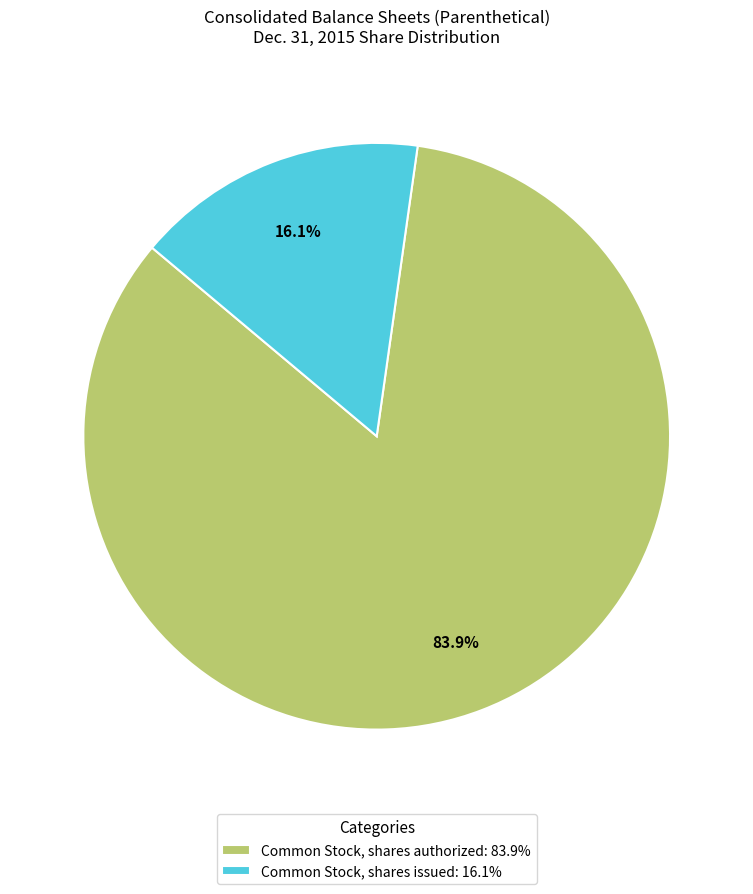

What is the ratio of the value at Common Stock, shares authorized: 83.9% to the value at Common Stock, shares issued: 16.1%?

5.2